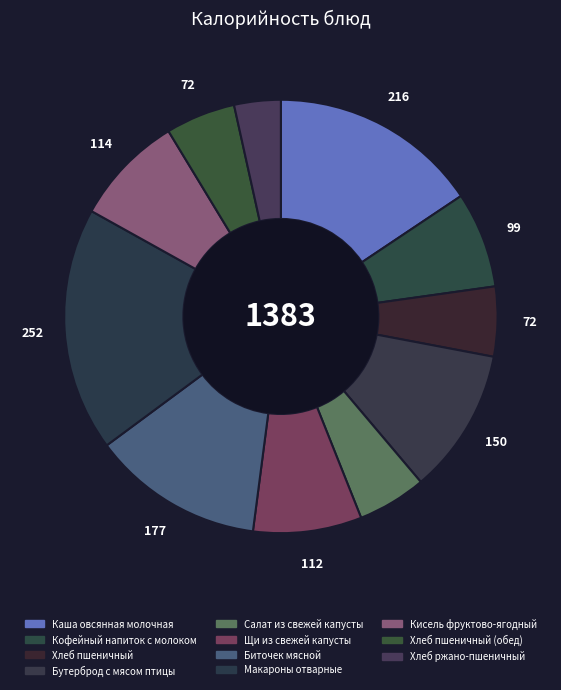

What is the smallest slice in the pie chart?

Хлеб ржано-пшеничный